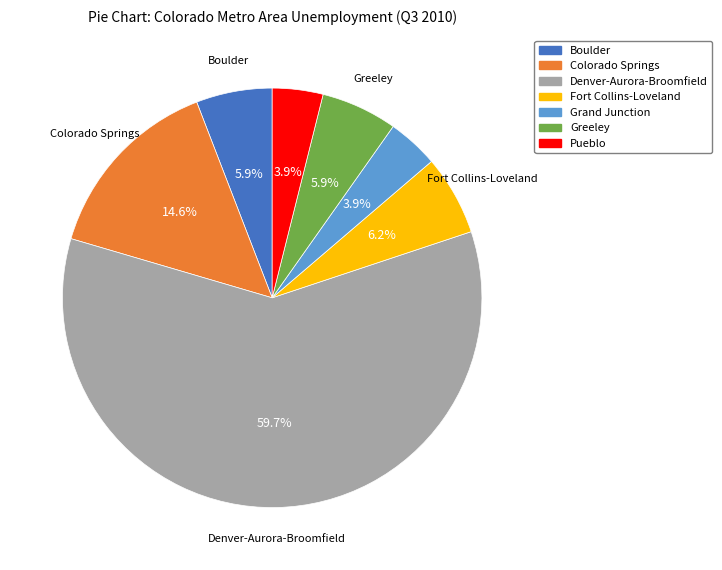

What portion of the pie excludes Boulder?

94.1%